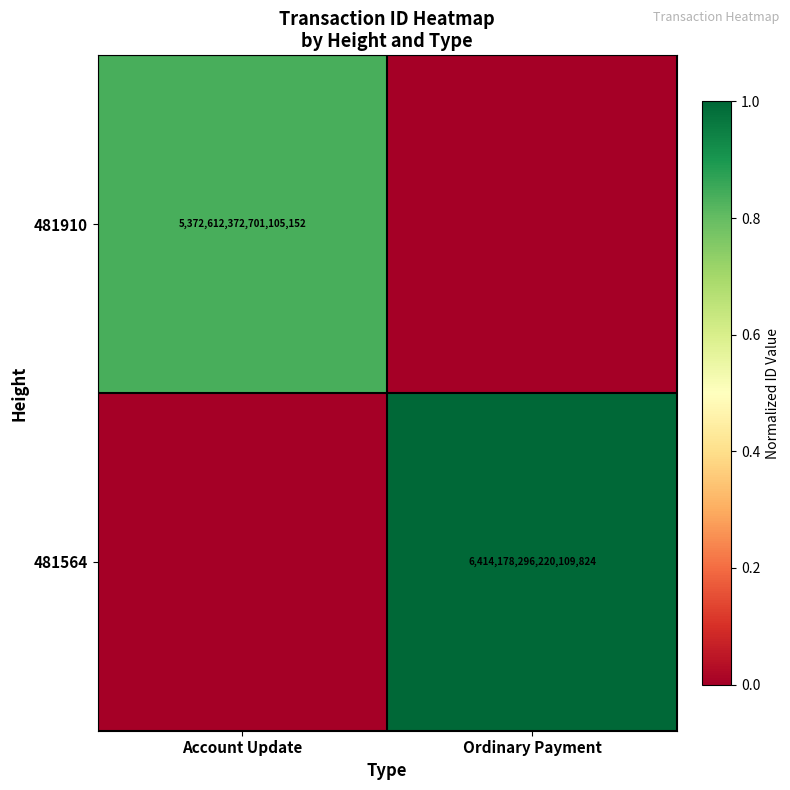

Is the value of 481564 at Ordinary Payment greater than the value of 481910 at Account Update?

Yes